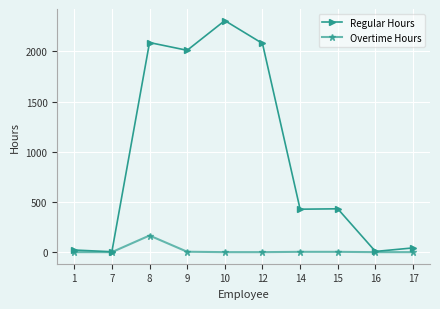

What are all the series names shown in the legend?

Regular Hours, Overtime Hours